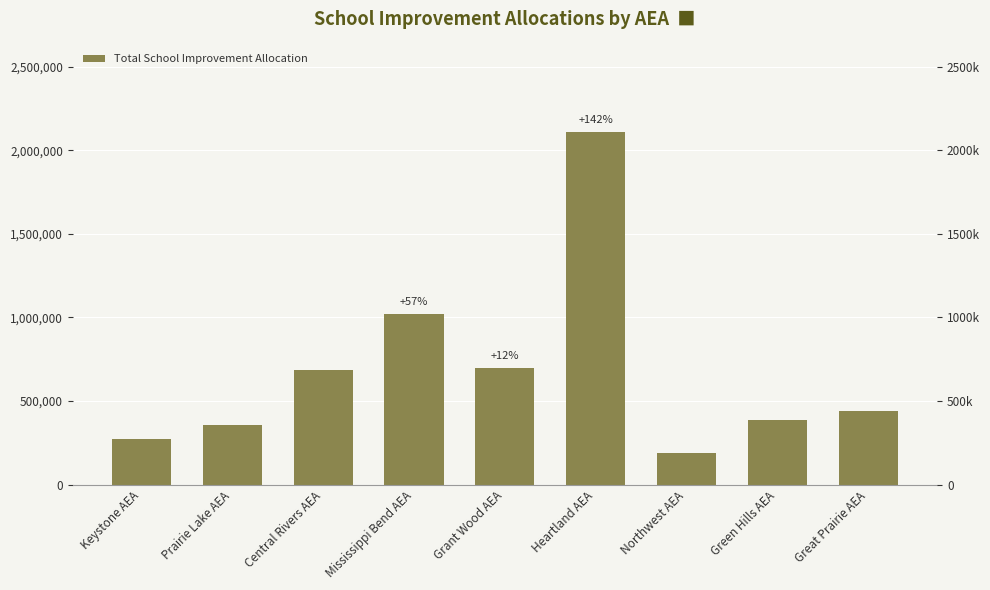

Reading left to right, what are all the values shown in this chart?

Keystone AEA=272059.5	Prairie Lake AEA=355372.0	Central Rivers AEA=684182.0	Mississippi Bend AEA=1023441.7	Grant Wood AEA=695806.4	Heartland AEA=2106931.8	Northwest AEA=190370.6	Green Hills AEA=385864.5	Great Prairie AEA=440311.4